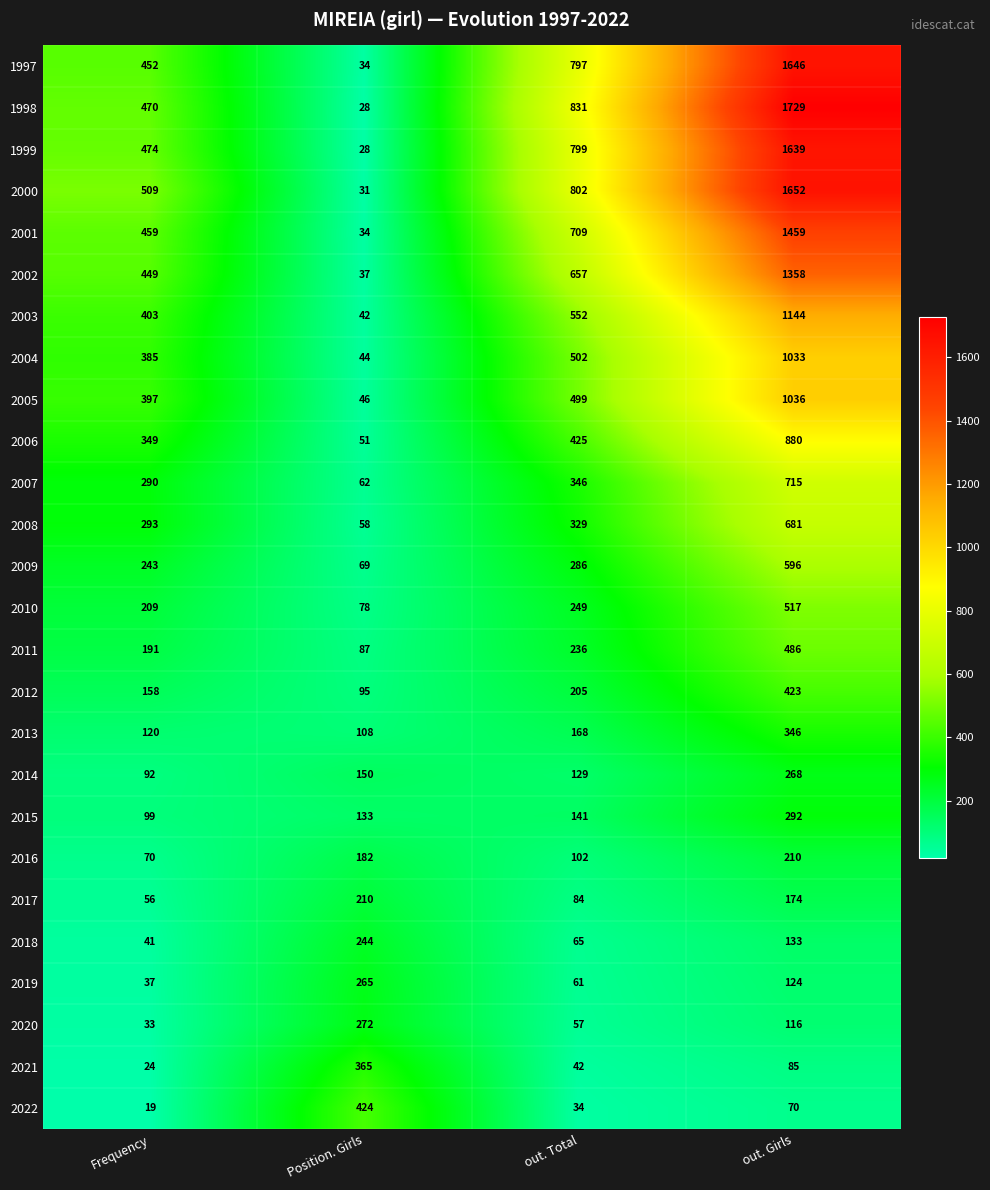

The 2021 series shows 153 at Position. Girls. True or false?

False